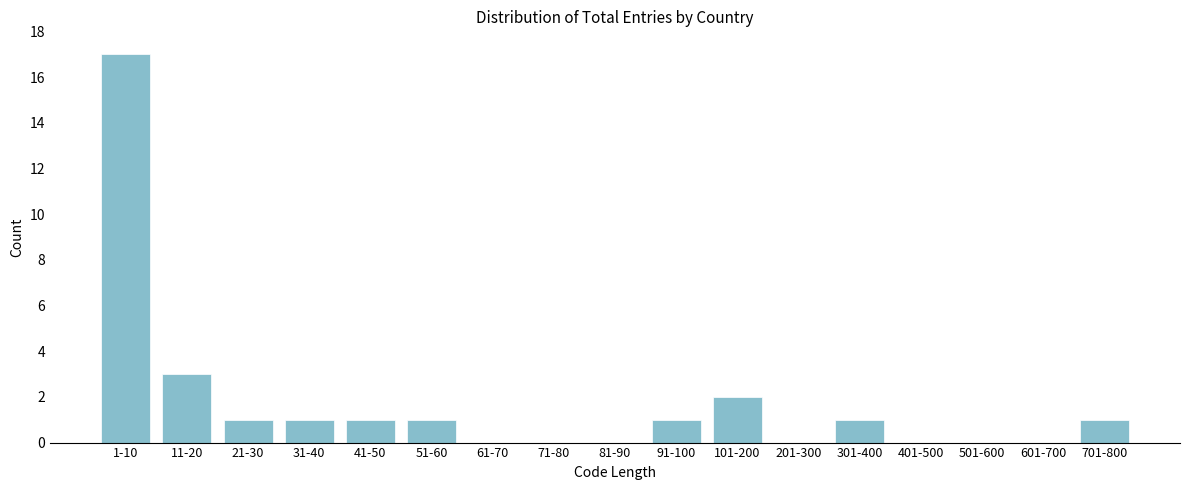

Reading left to right, transcribe all the data shown in this chart.

1-10=17	11-20=3	21-30=1	31-40=1	41-50=1	51-60=1	61-70=0	71-80=0	81-90=0	91-100=1	101-200=2	201-300=0	301-400=1	401-500=0	501-600=0	601-700=0	701-800=1